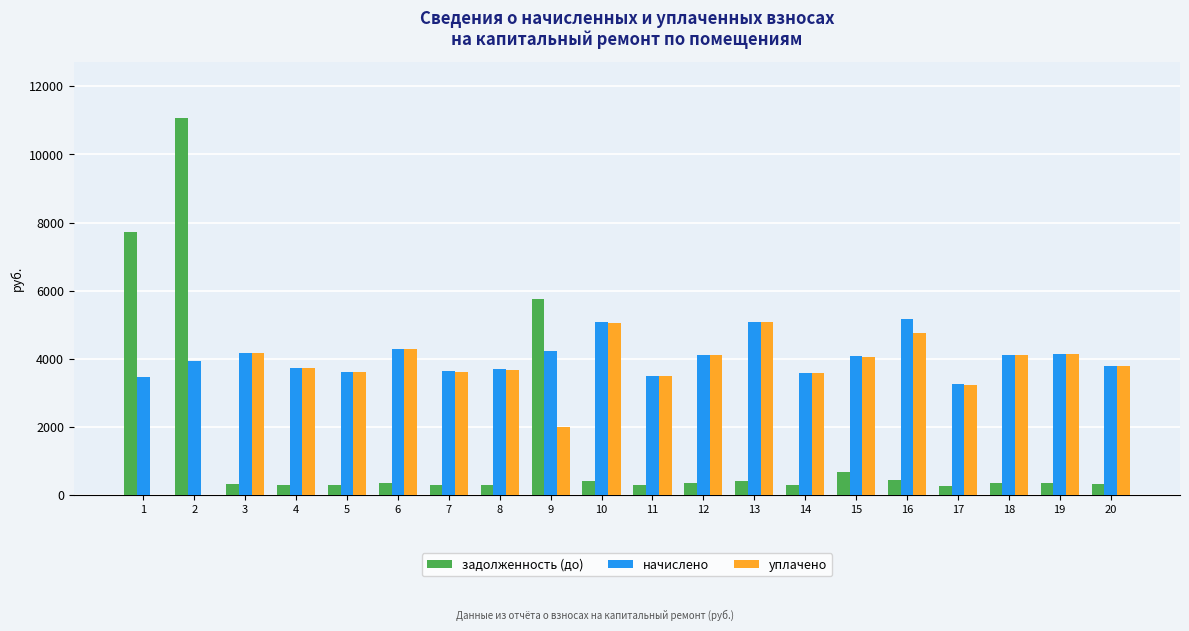

Which series has the largest total across all categories?

начислено